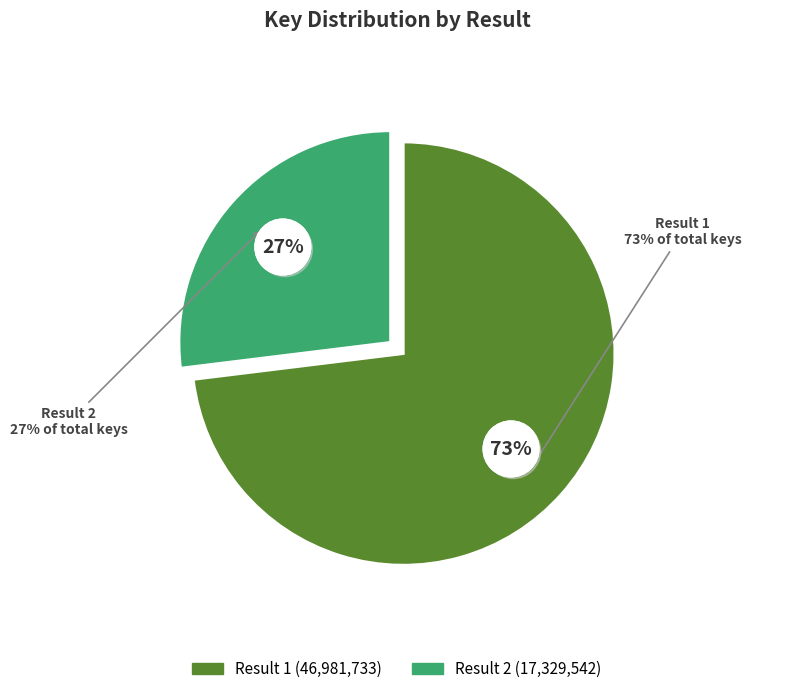

To the nearest percent, what is the combined percentage of Result 1 and Result 2?

100%